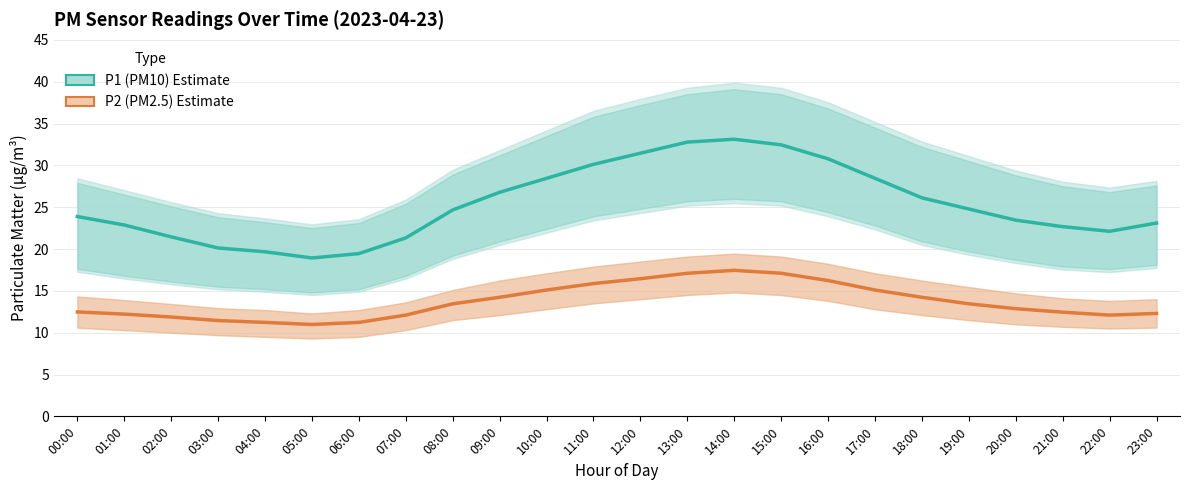

Which has a higher value, 13:00 or 23:00?

13:00